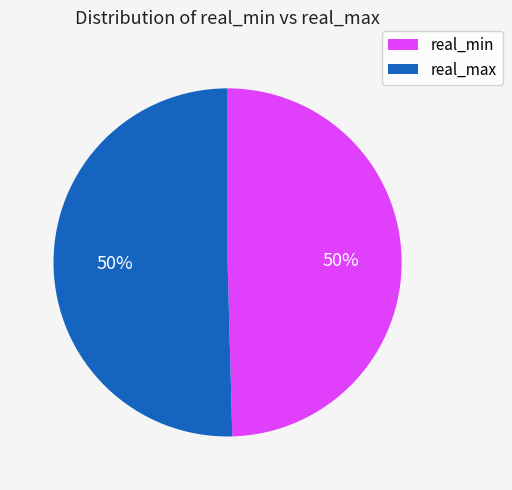

Do real_max and real_min together represent more than half of the pie?

Yes